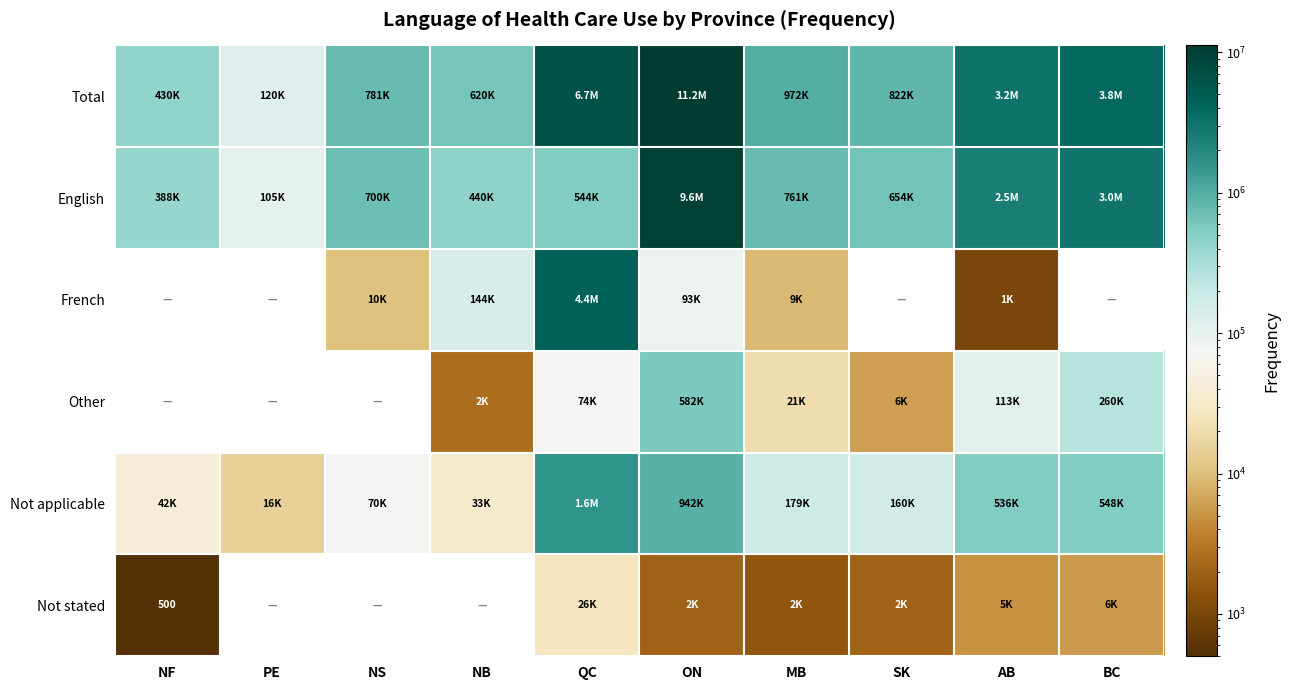

What is the smallest value displayed?

500.0